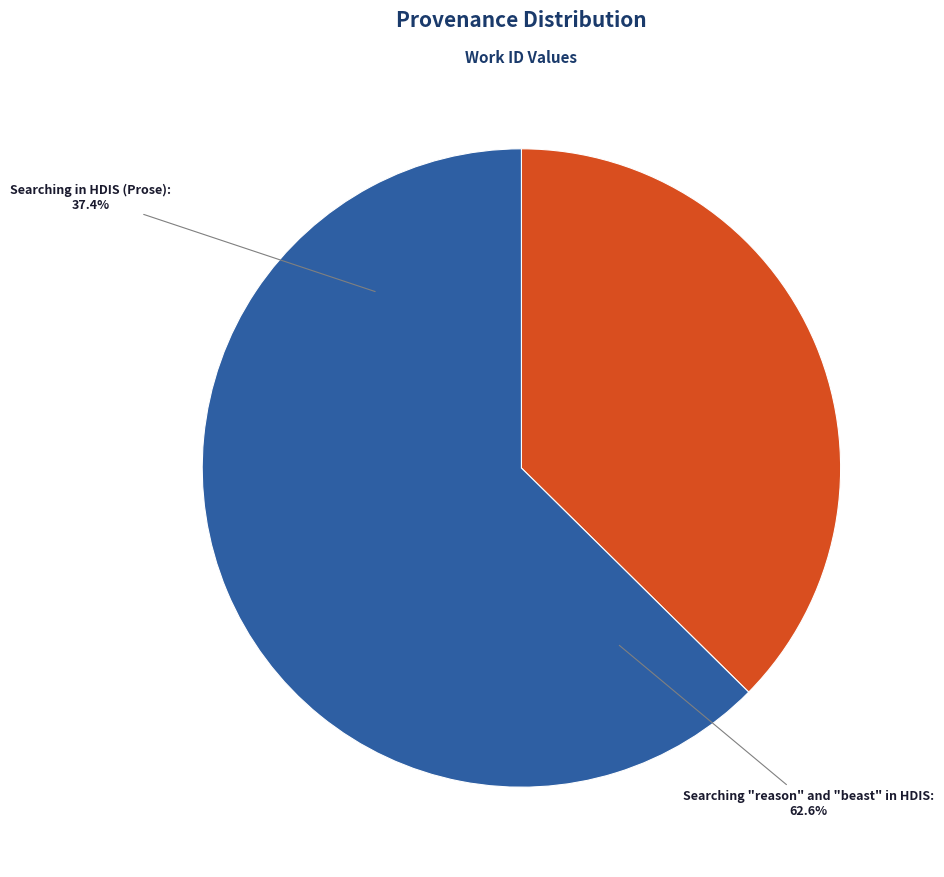

How many slices are in this pie chart?

2